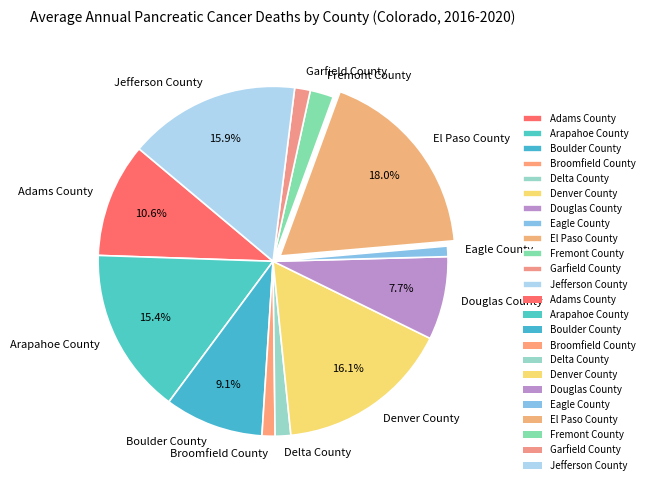

Between Denver County and Delta County, which is larger?

Denver County